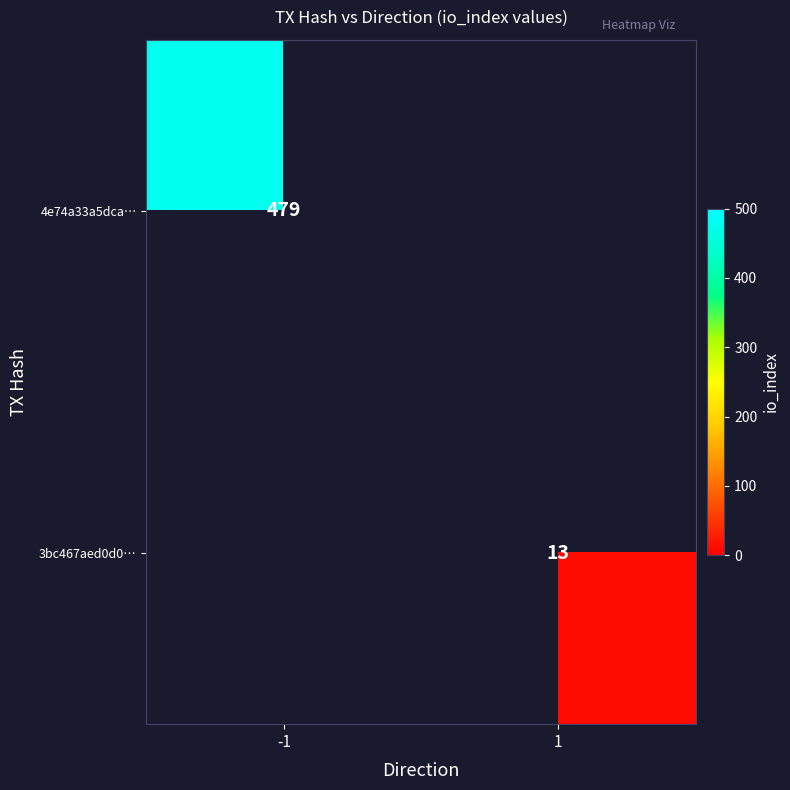

True or false: 3bc467aed0d0… has a value of 8 at 1.

False